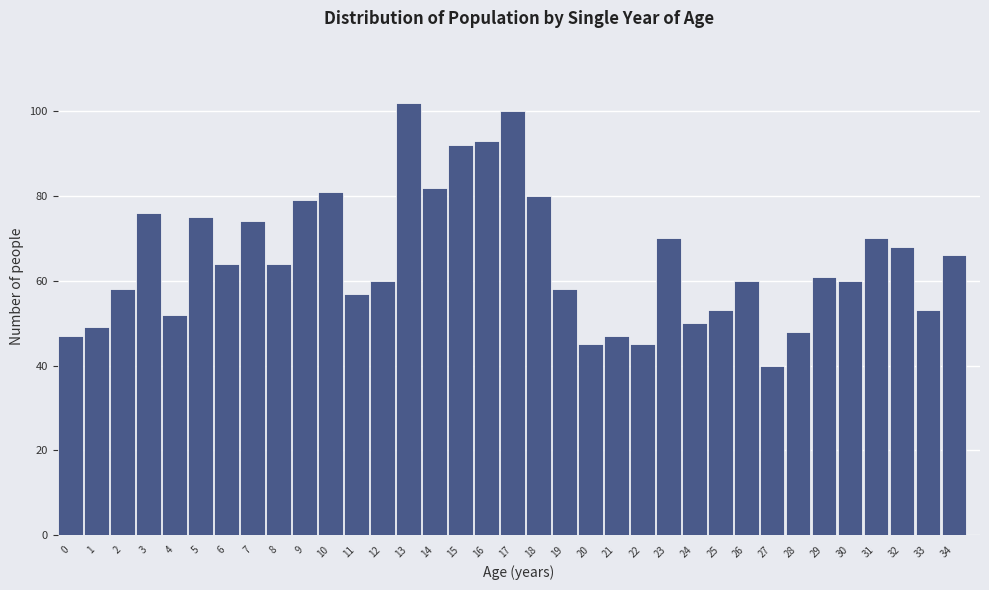

Read the value at 17.

100